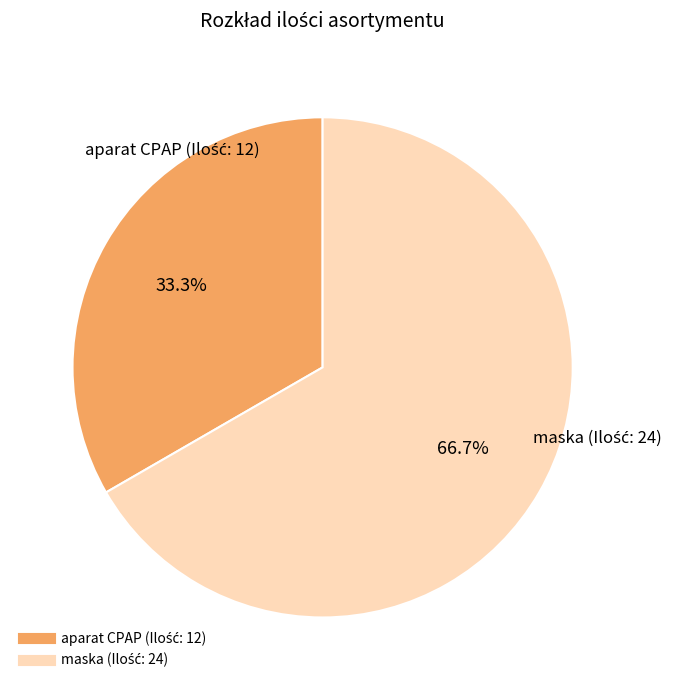

Is there any slice that represents more than half of the pie?

Yes